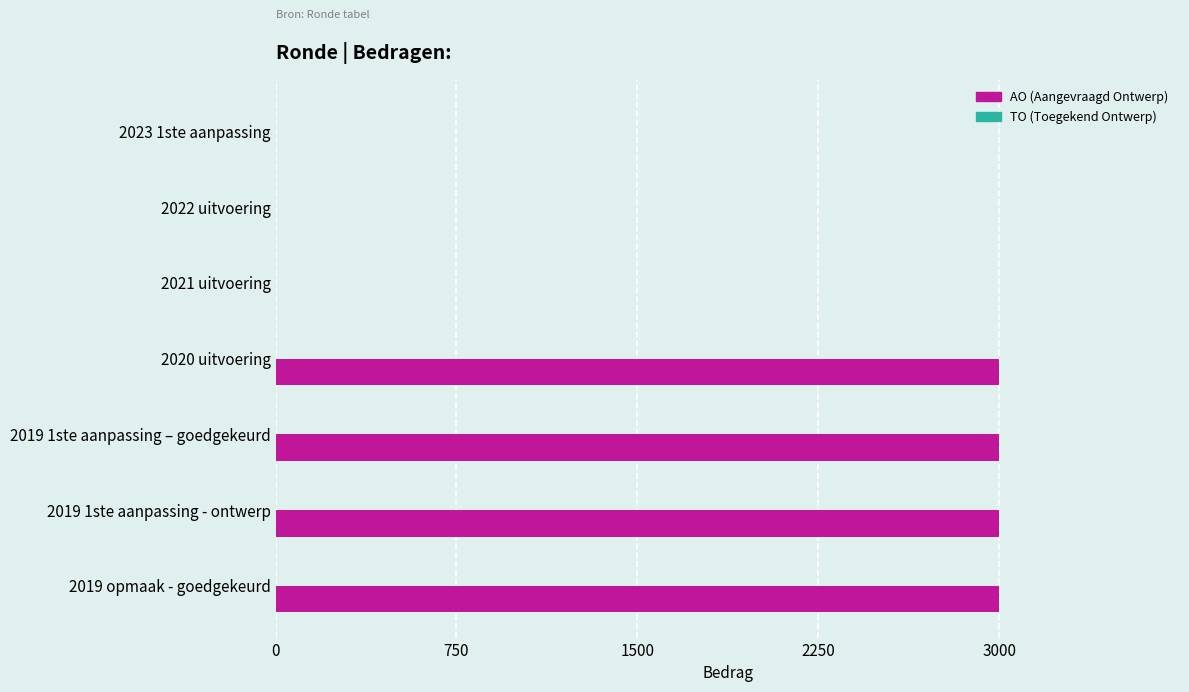

Are the bars horizontal?

Yes